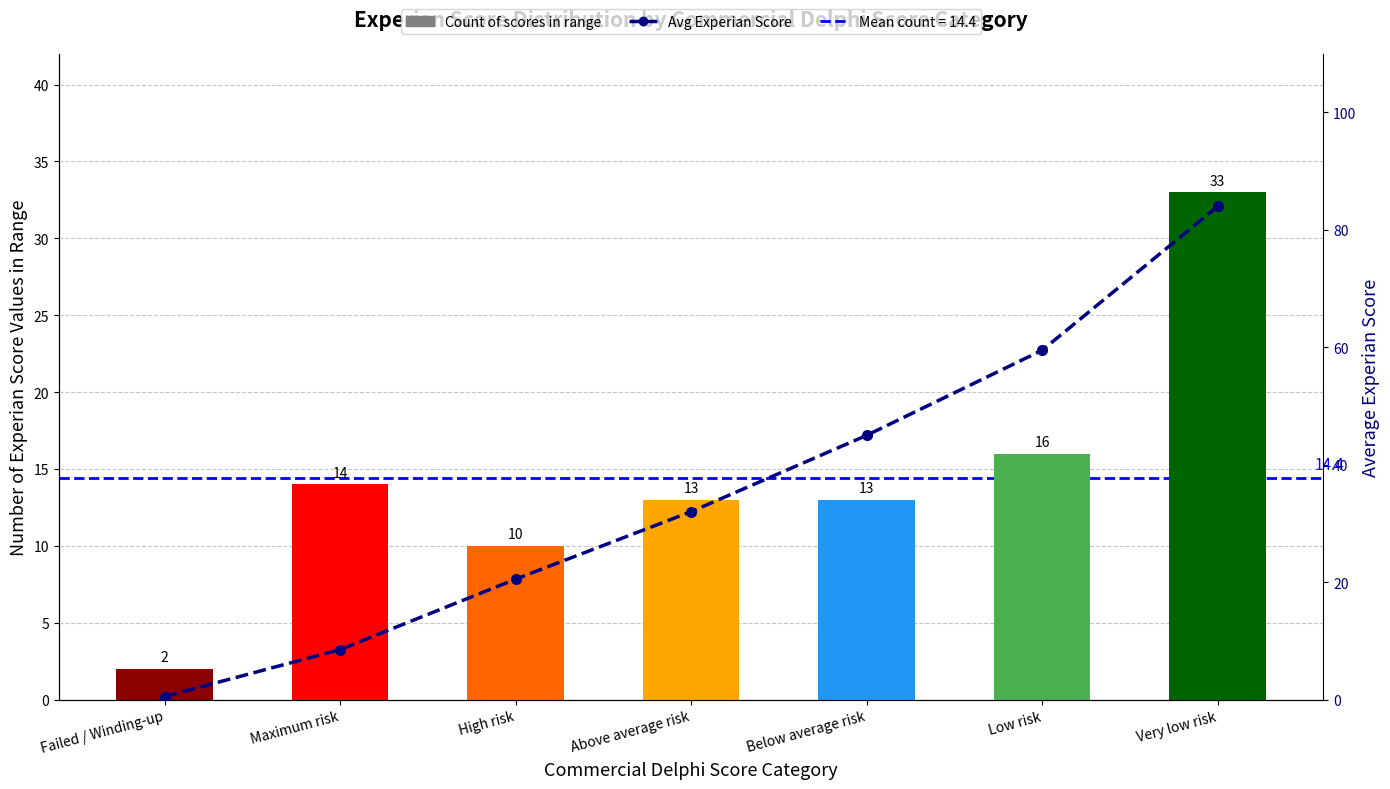

What is the difference between the highest and lowest values at Low risk?

43.5